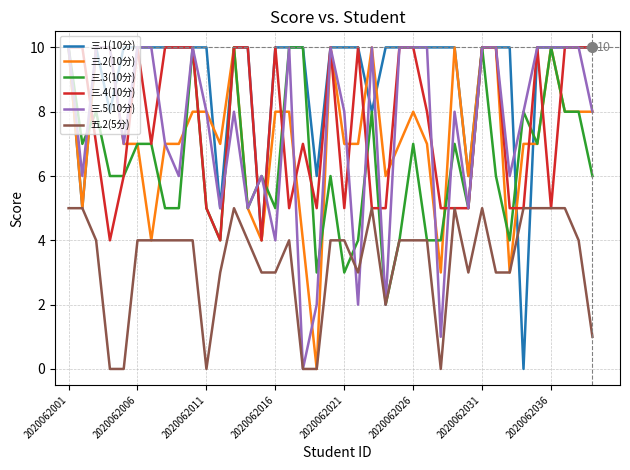

What is the greatest value displayed?

10